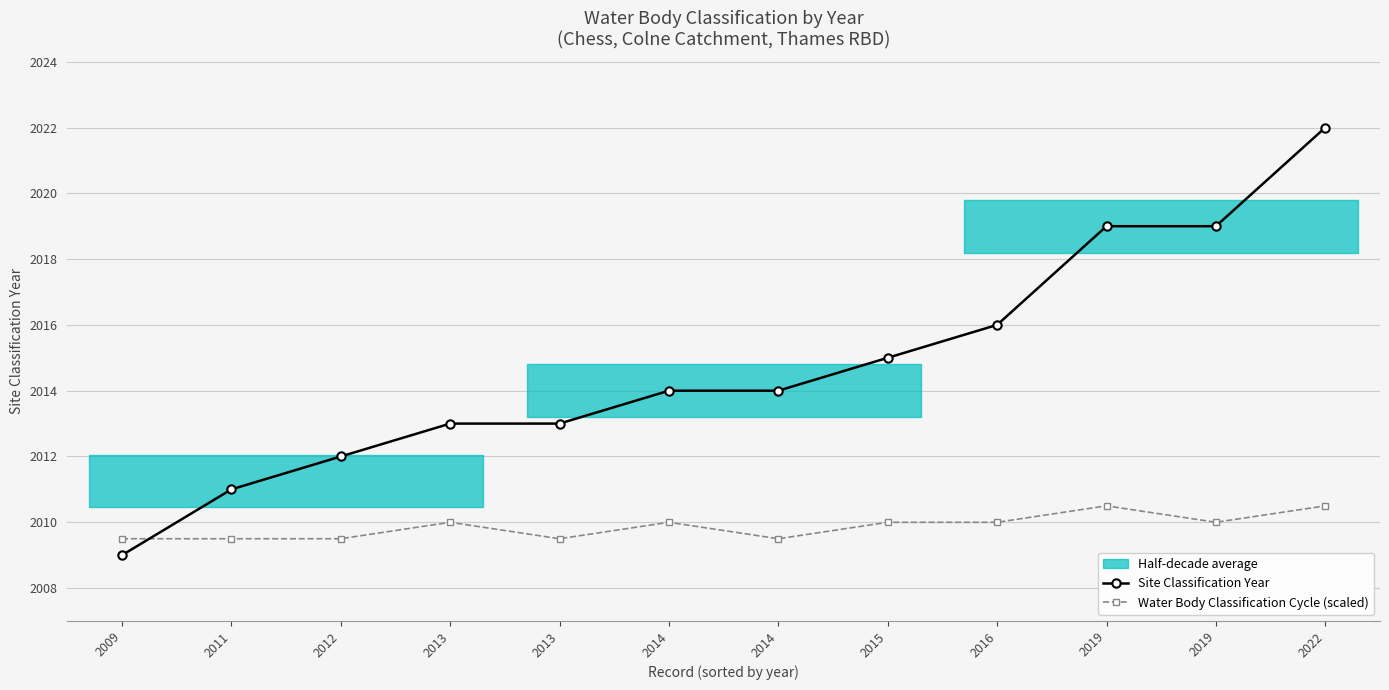

Is it true that Water Body Classification Cycle (scaled) equals 2010.0 at 2013?

True